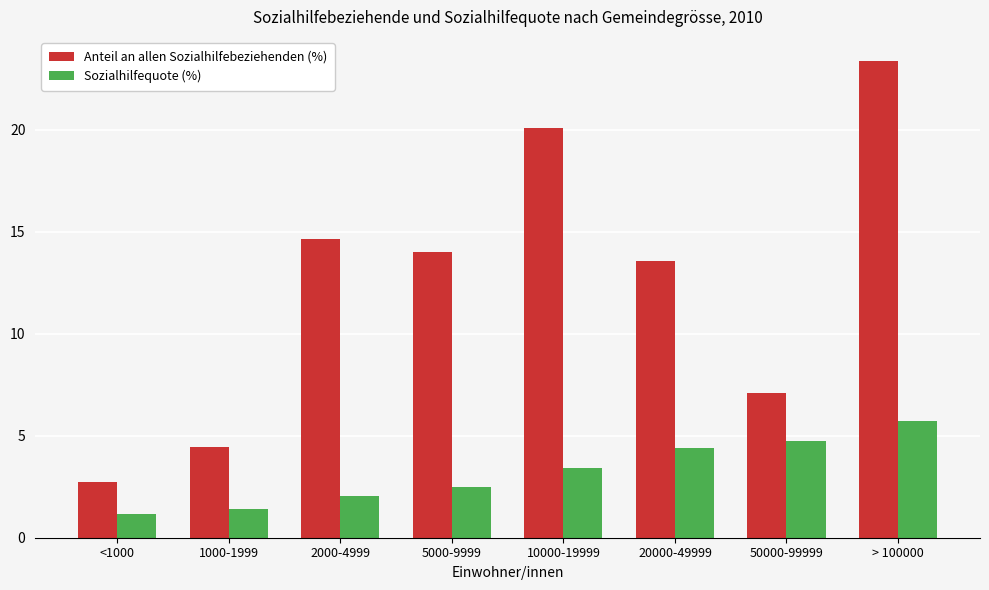

Reading left to right, transcribe all the data shown in this chart.

Anteil an allen Sozialhilfebeziehenden (%): 2.7	4.5	14.6	14.0	20.1	13.6	7.1	23.4
Sozialhilfequote (%): 1.2	1.4	2.0	2.5	3.4	4.4	4.8	5.7